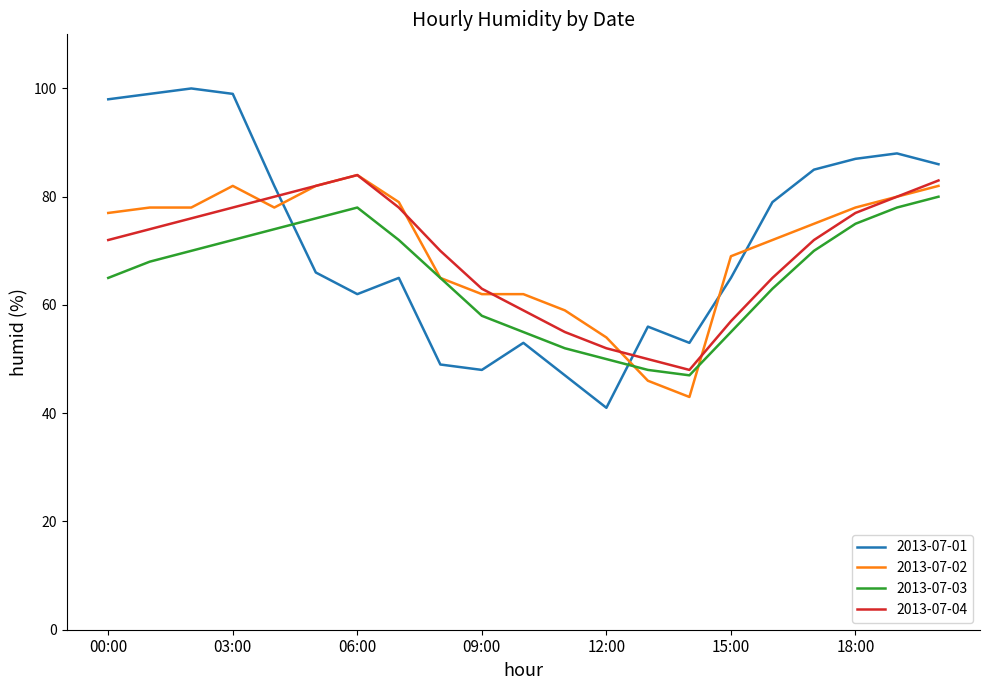

What is the maximum value for 2013-07-03?

80